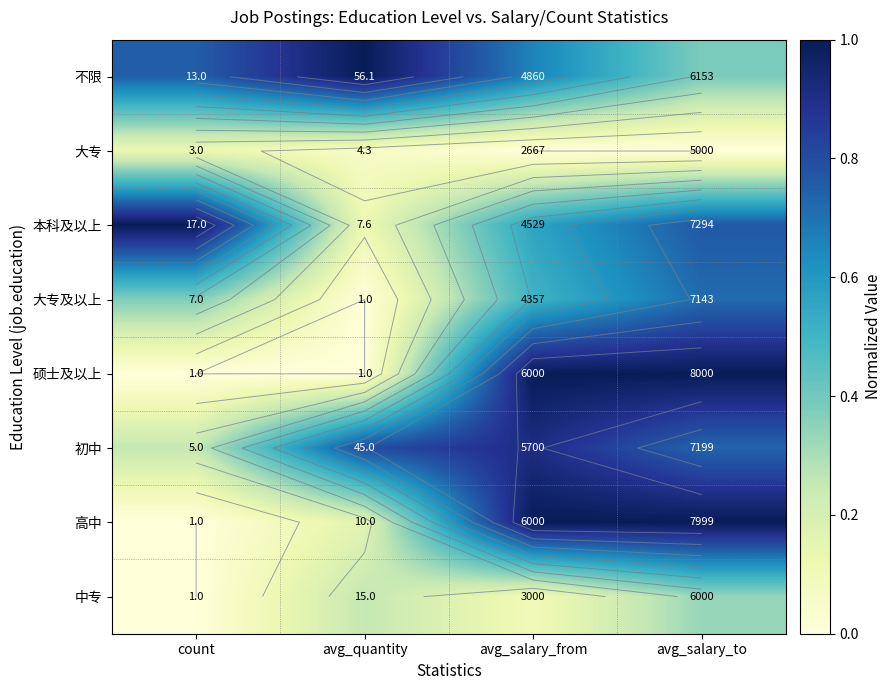

What is the total value across all series at avg_quantity?

2.4